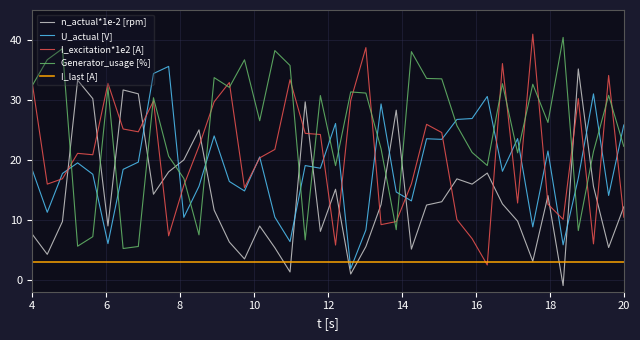

What is the maximum value for n_actual*1e-2 [rpm]?

35.2